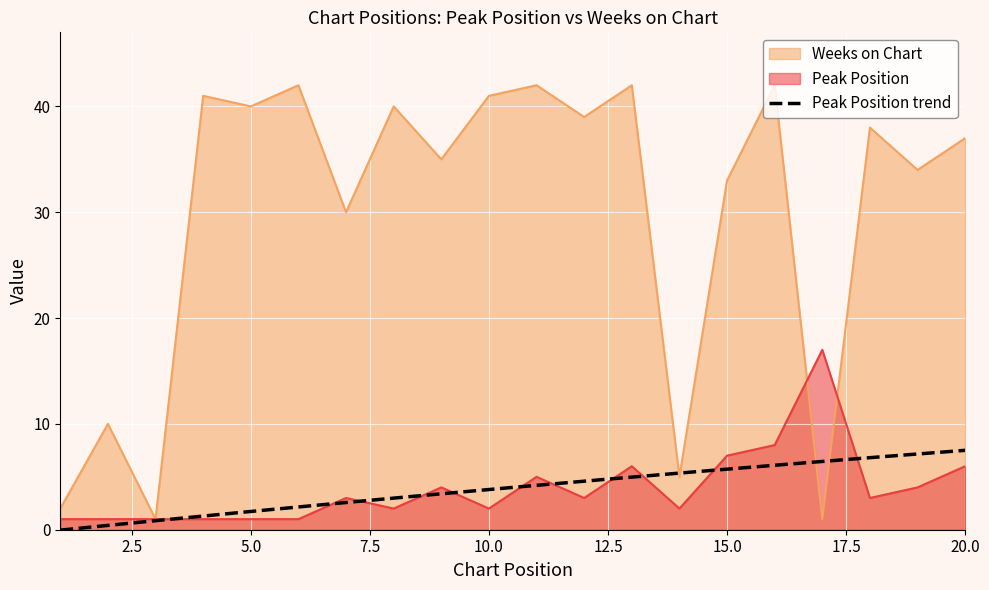

How many data points in Weeks on Chart are less than 38?

10